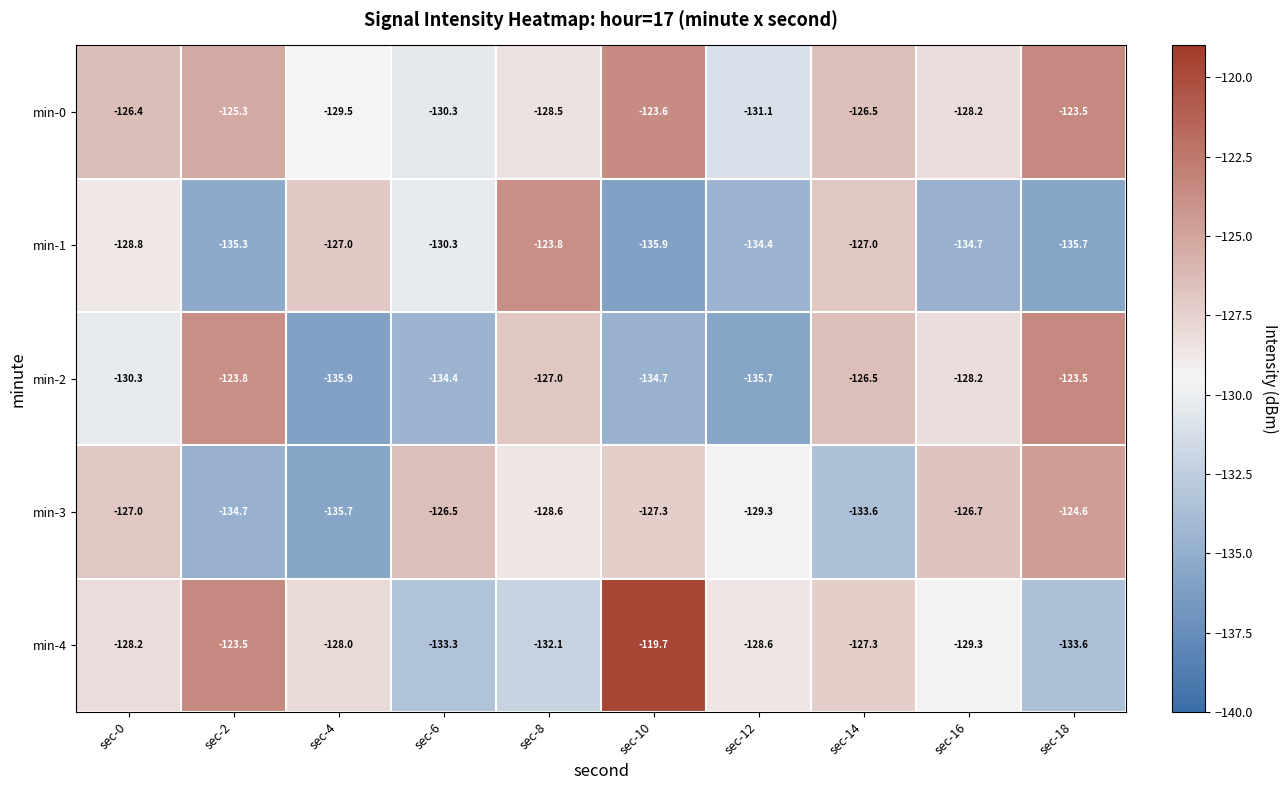

What is the difference between the second highest and second lowest values in the min-3 series?

8.2